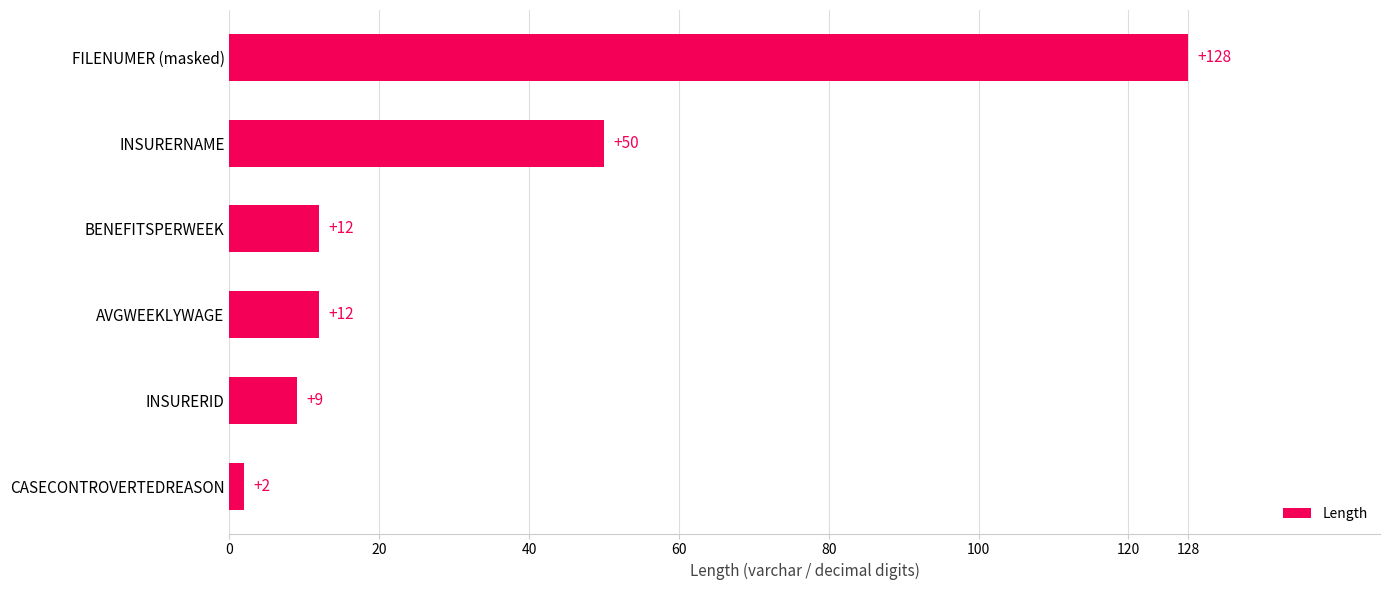

Between AVGWEEKLYWAGE and CASECONTROVERTEDREASON, which is larger?

AVGWEEKLYWAGE